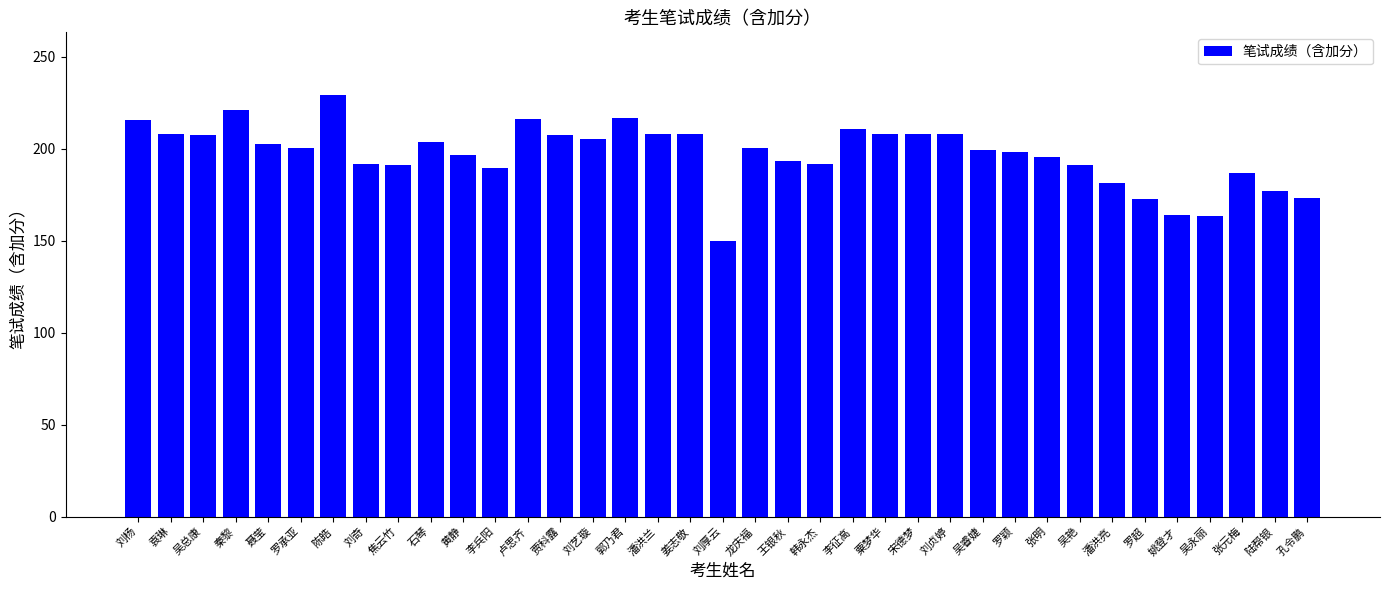

What is the average value?

197.1